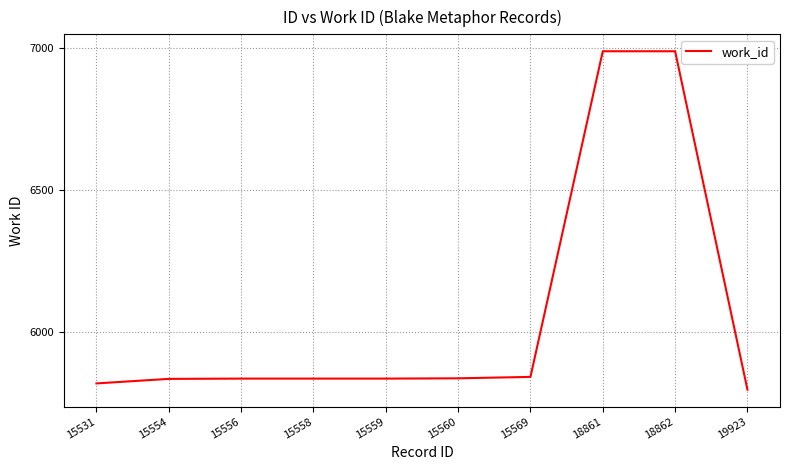

The chart shows a value of 5795 at 19923. True or false?

True